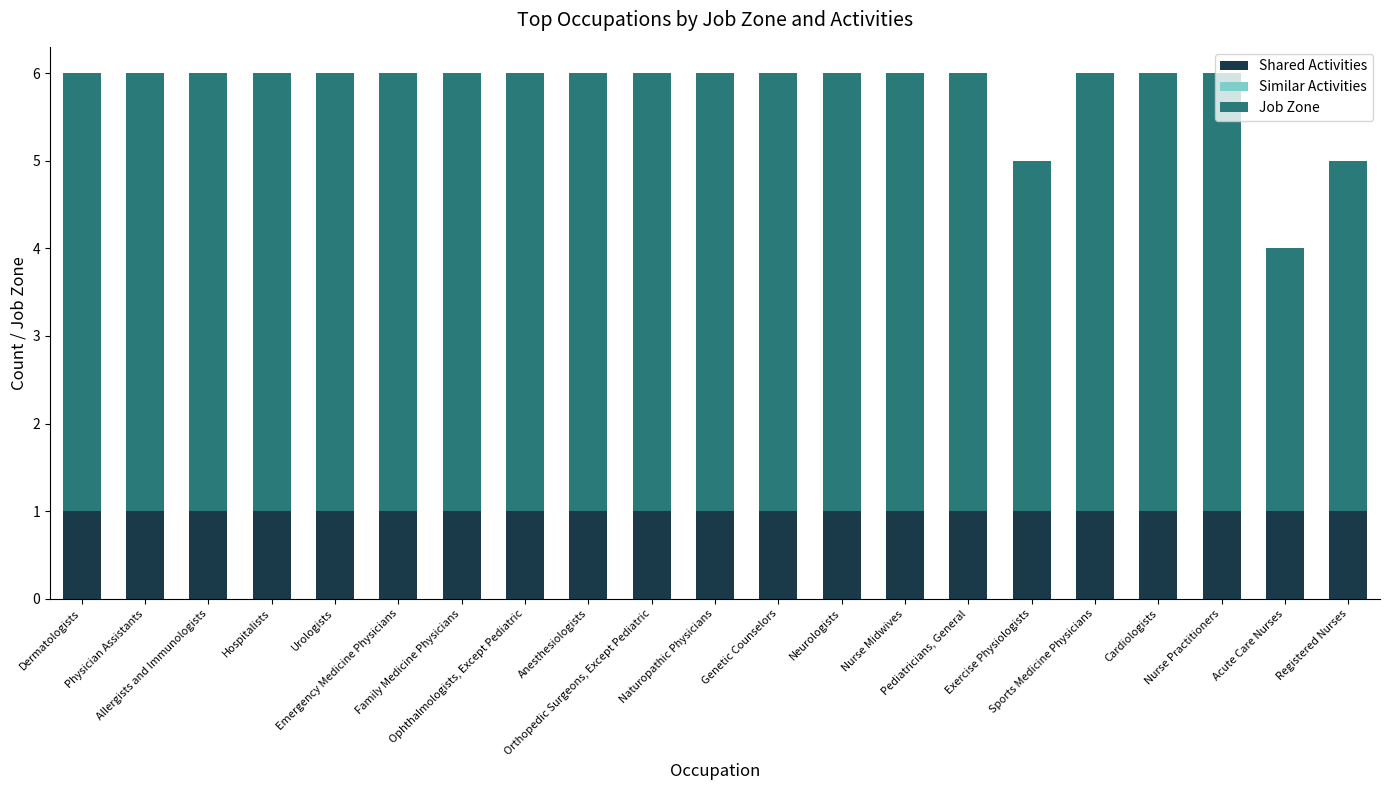

What is the approximate value of Shared Activities at Neurologists?

1